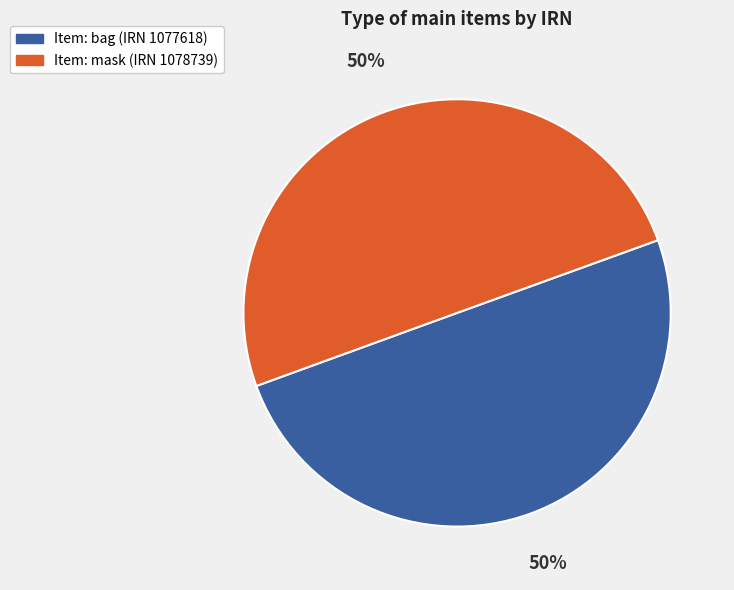

How many segments does this pie chart have?

2